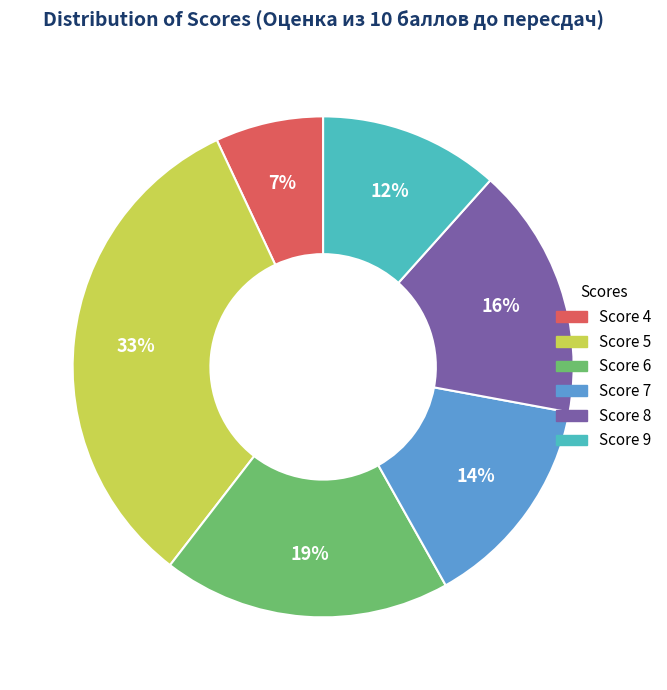

To the nearest percent, what is the average slice percentage?

17%